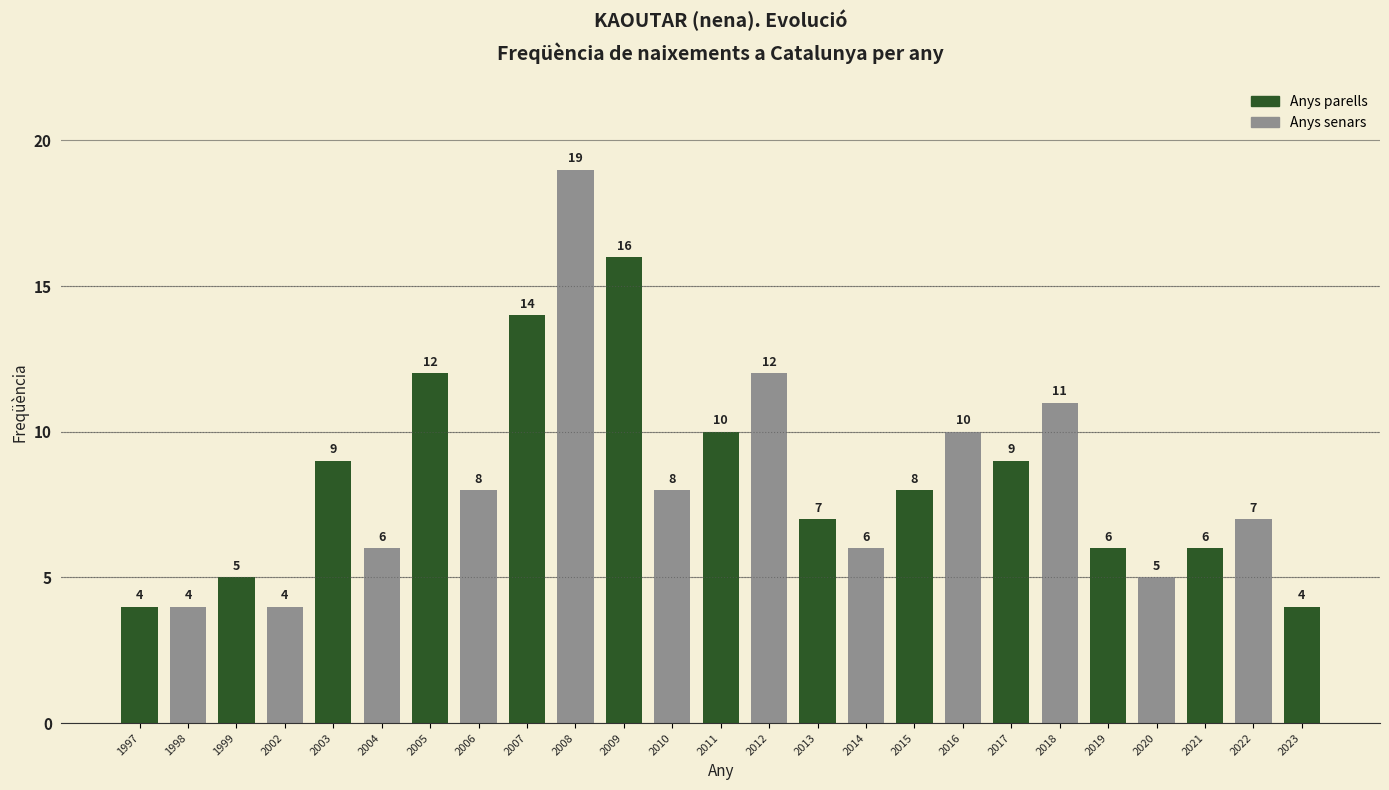

True or false: the data shows 7 at 2011.

False